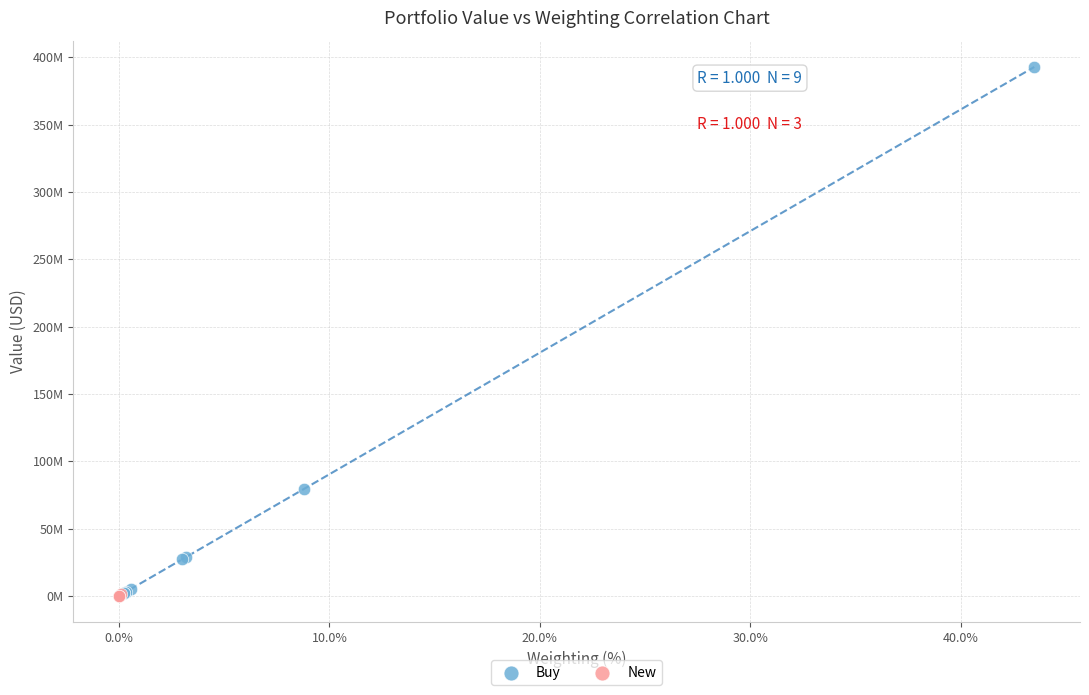

What are all the series names shown in the legend?

Buy, New